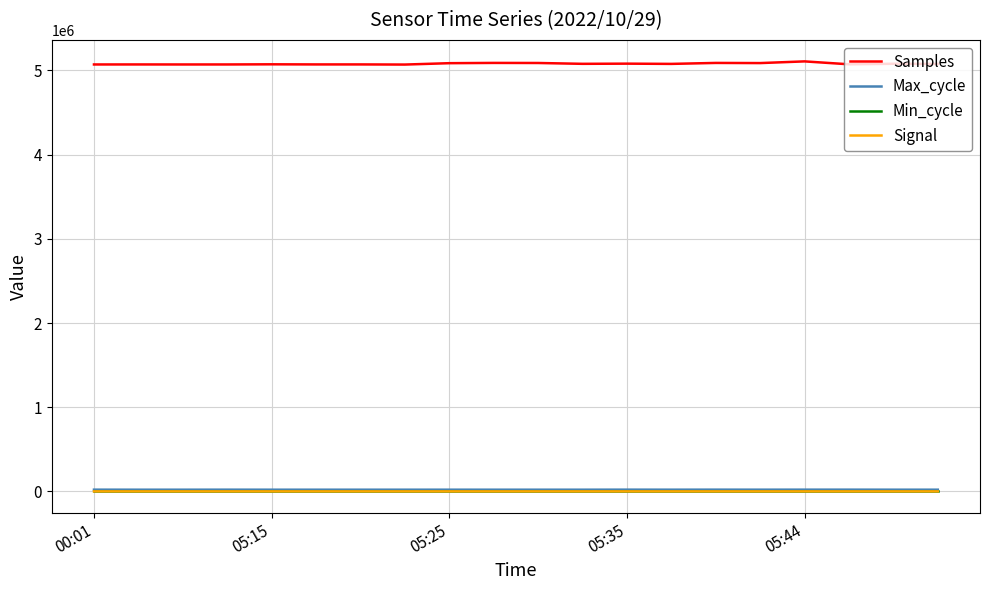

True or false: Signal and Samples cross at least once.

False